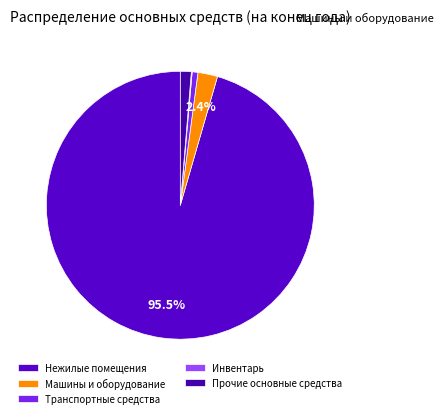

What portion of the pie excludes Инвентарь?

99.9%